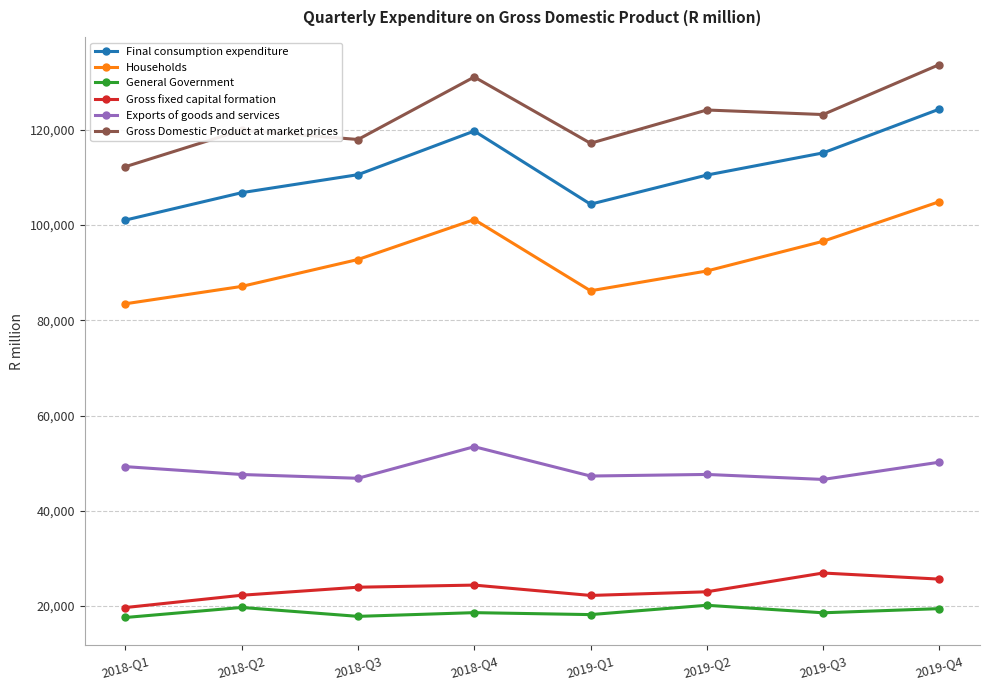

What position from the right is 2019-Q3?

2